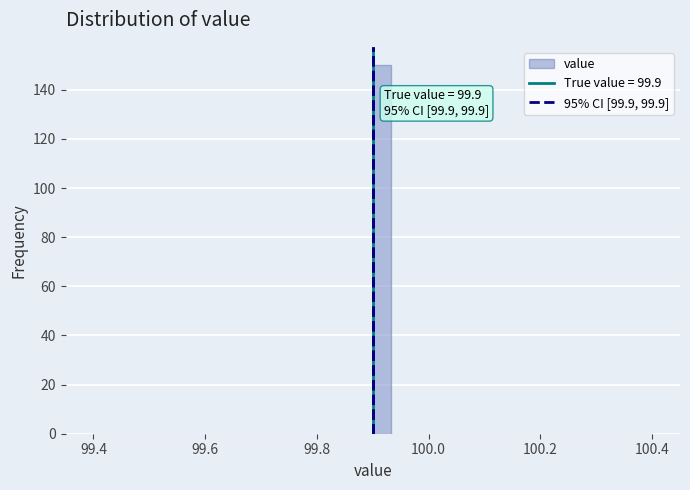

Around what value on the x-axis is the tallest bar? Give the approximate position of its centre, as read against the axis.

99.92